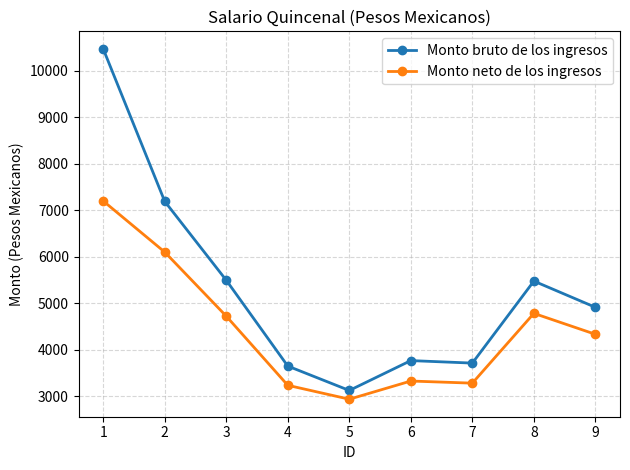

True or false: Monto bruto de los ingresos has more than 0 interior local peaks.

True